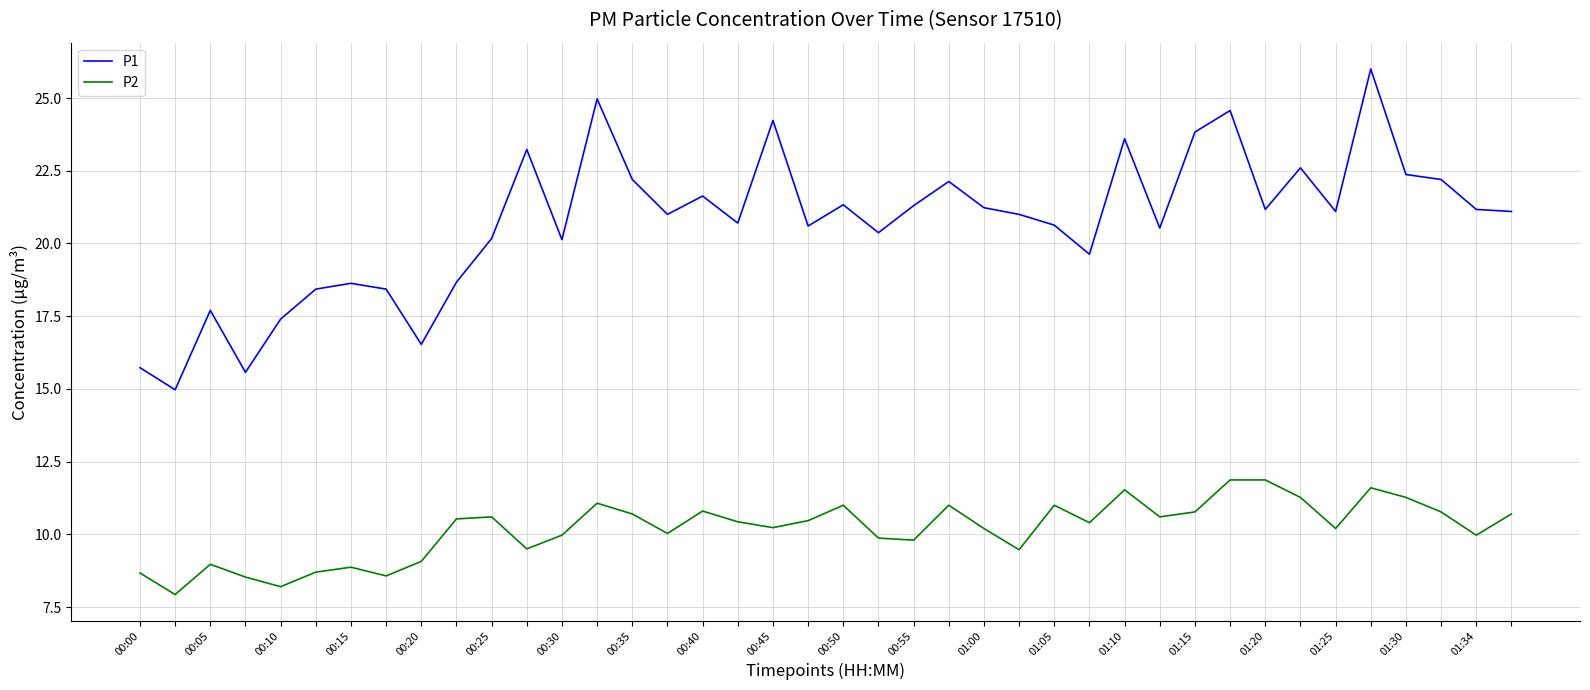

List the series in order of their overall mean, highest first.

P1, P2